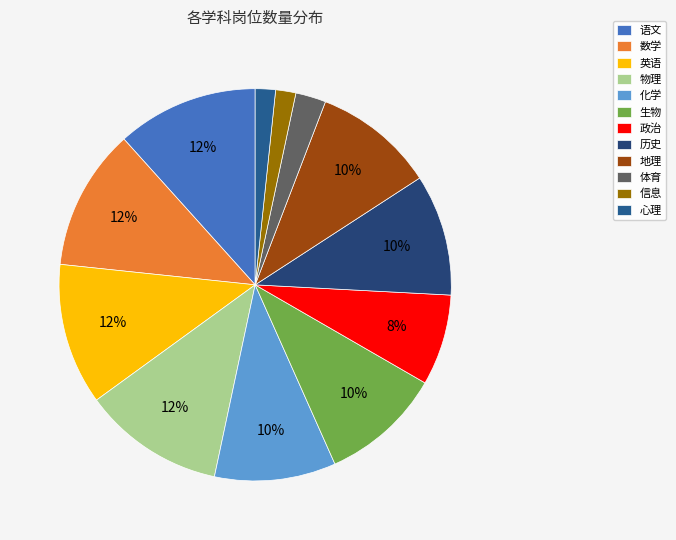

To the nearest percent, what percentage of the pie is 信息?

2%